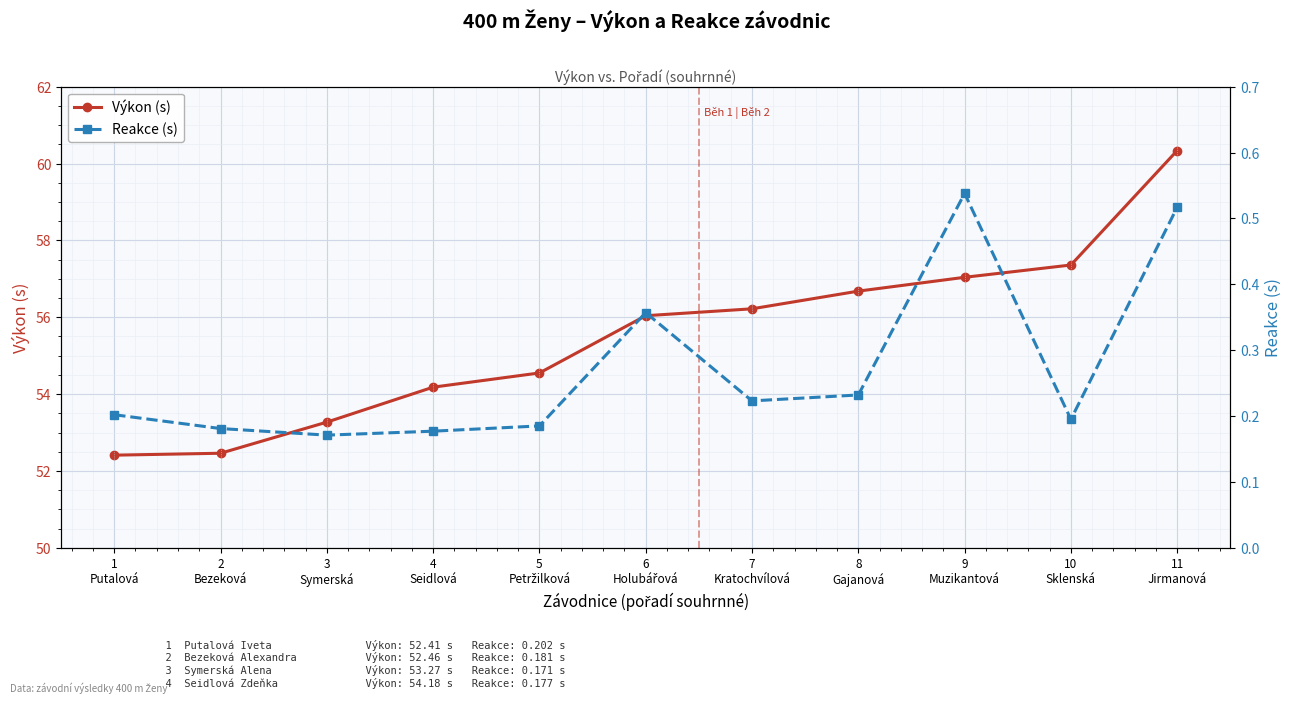

Where is the first local minimum for Reakce (s)?

3
Symerská